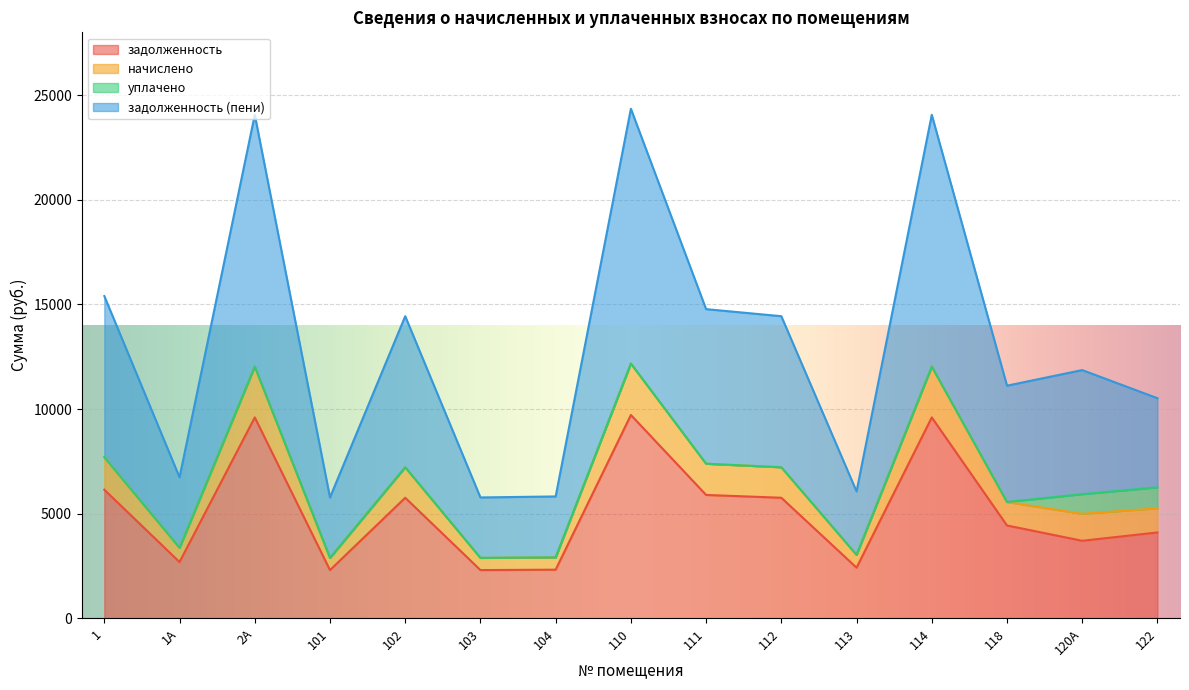

What is the total value across all series at 114?

24060.0